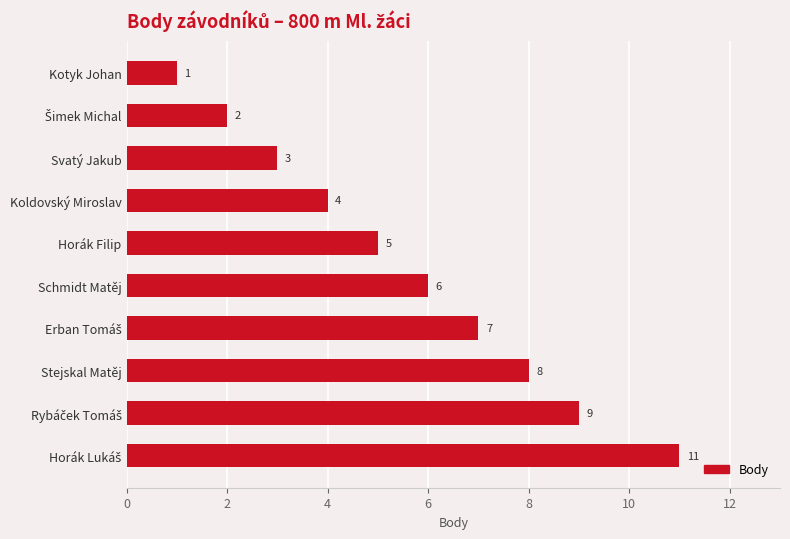

Reading bottom to top, transcribe all the data shown in this chart.

11	9	8	7	6	5	4	3	2	1